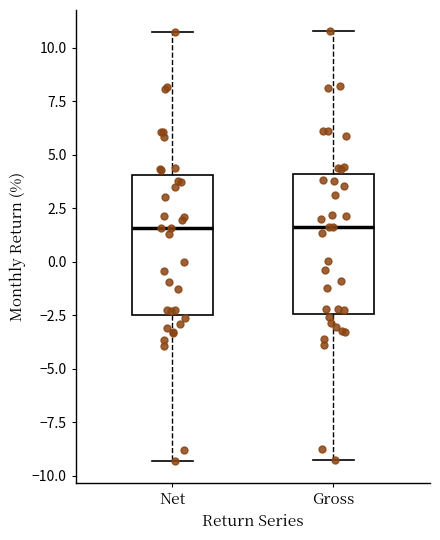

Reading left to right, read every box against the y-axis: the position of its median line, the range the box covers, and the ends of its whiskers. The values are not printed on the chart, so give them approximately, as read against the axis.

Net: median 1.5, box -2.5 to 4.0, whiskers -9.5 to 10.5
Gross: median 1.5, box -2.5 to 4.0, whiskers -9.5 to 11.0